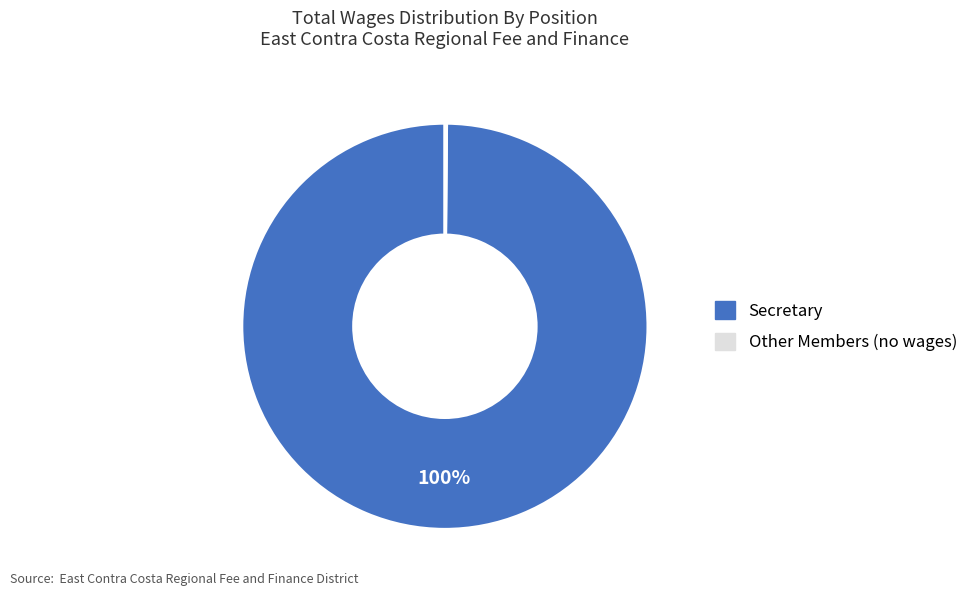

Is there any slice that represents more than half of the pie?

Yes